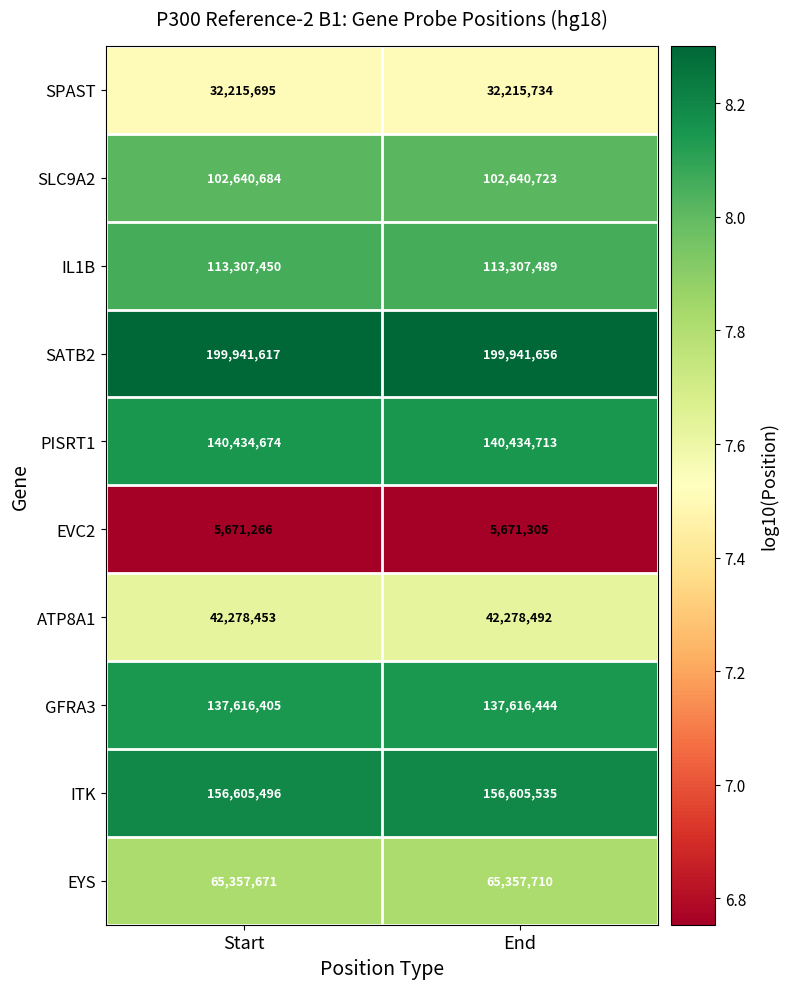

How many distinct data groups are displayed?

10